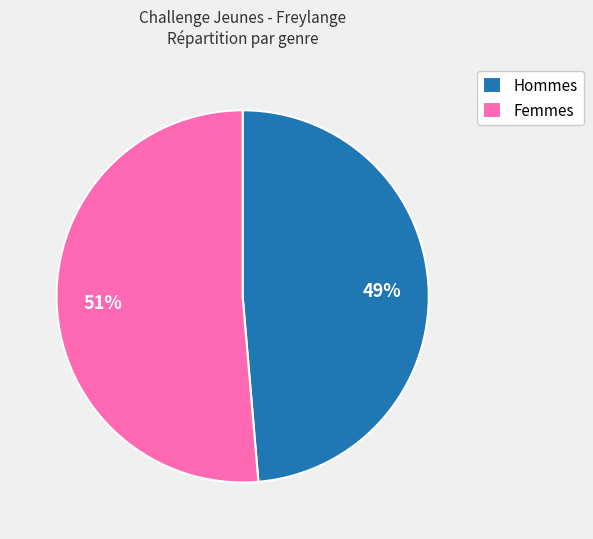

What is the largest slice in the pie chart?

Femmes